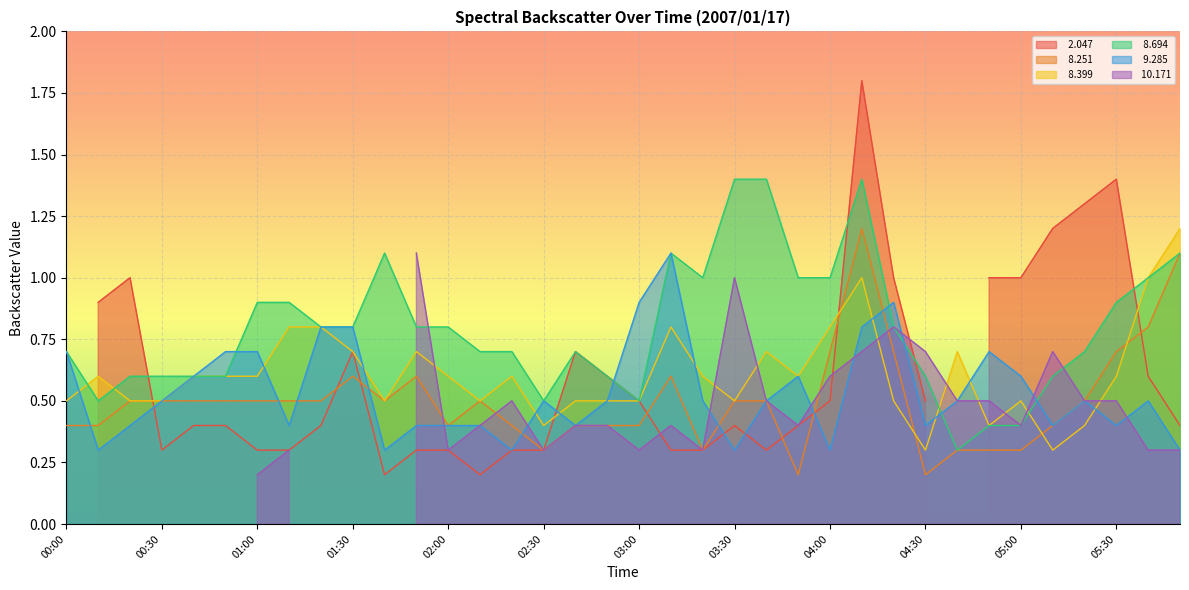

What is the difference between the   8.251 values at 05:00 and 01:40?

0.2